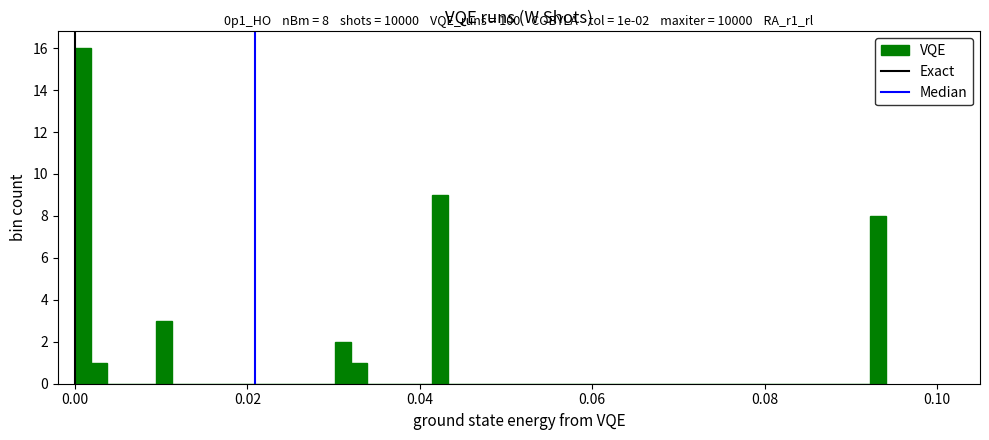

Around what value on the x-axis is the tallest bar? Give the approximate position of its centre, as read against the axis.

0.000